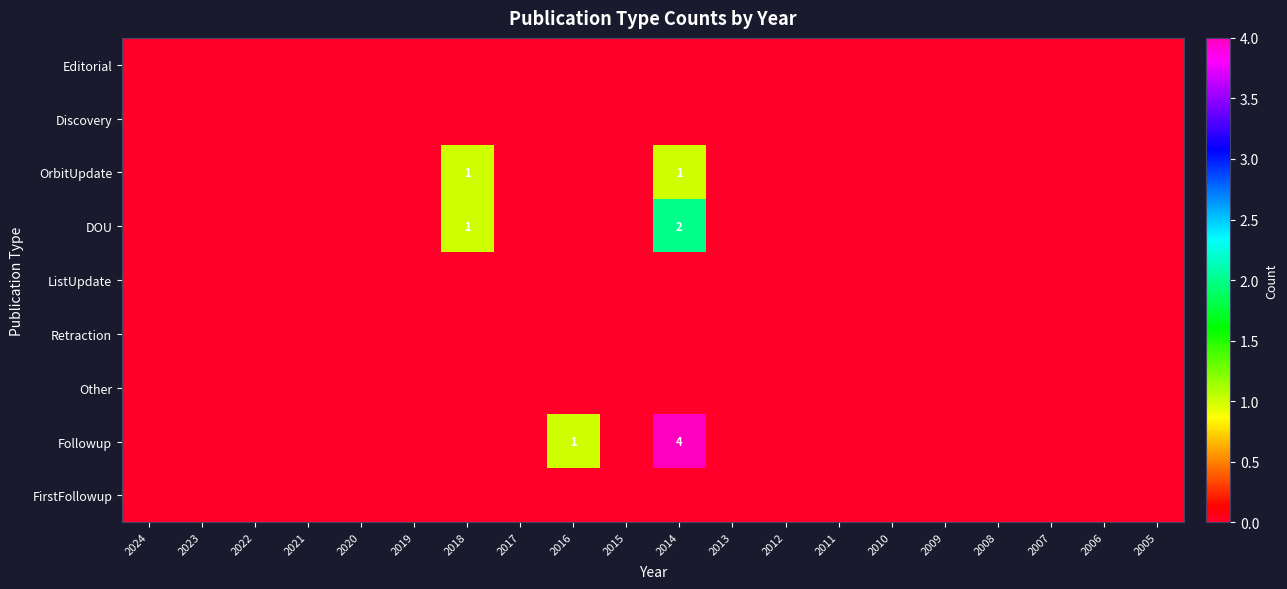

How many values in Followup are above zero?

2